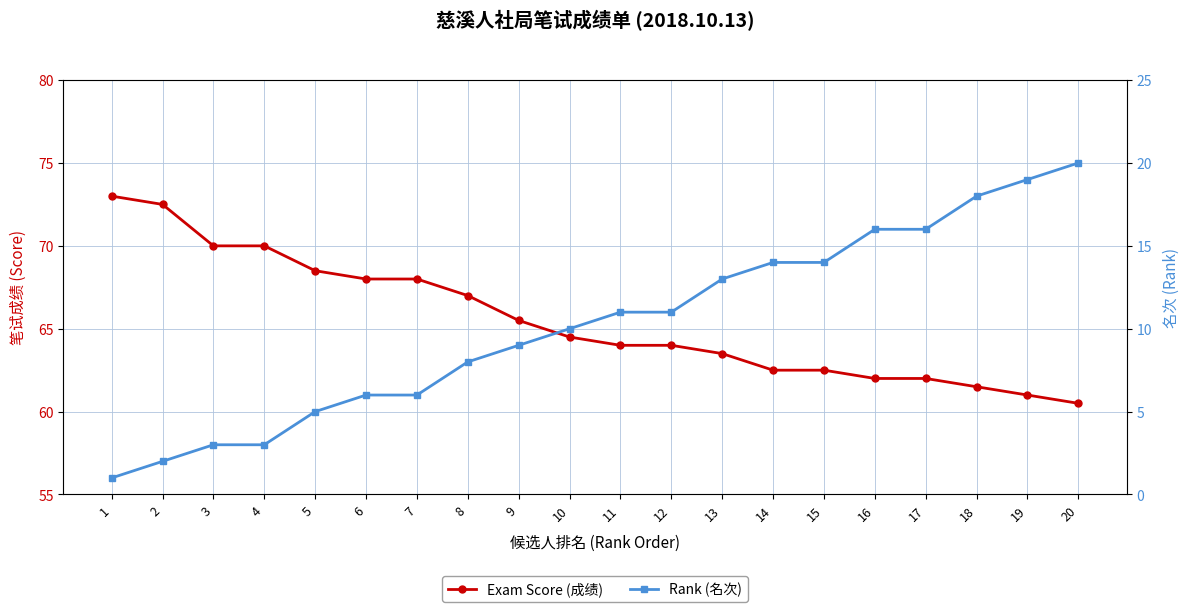

Reading right to left, what are all the values shown in this chart?

Exam Score (成绩): 20=60.5	19=61.0	18=61.5	17=62.0	16=62.0	15=62.5	14=62.5	13=63.5	12=64.0	11=64.0	10=64.5	9=65.5	8=67.0	7=68.0	6=68.0	5=68.5	4=70.0	3=70.0	2=72.5	1=73.0
Rank (名次): 20=20.0	19=19.0	18=18.0	17=16.0	16=16.0	15=14.0	14=14.0	13=13.0	12=11.0	11=11.0	10=10.0	9=9.0	8=8.0	7=6.0	6=6.0	5=5.0	4=3.0	3=3.0	2=2.0	1=1.0